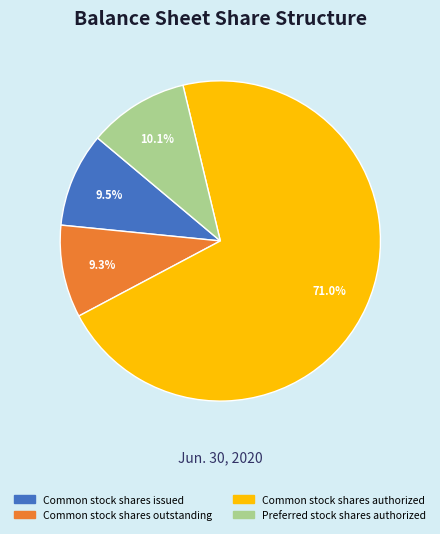

Which category accounts for the majority?

Common stock shares authorized